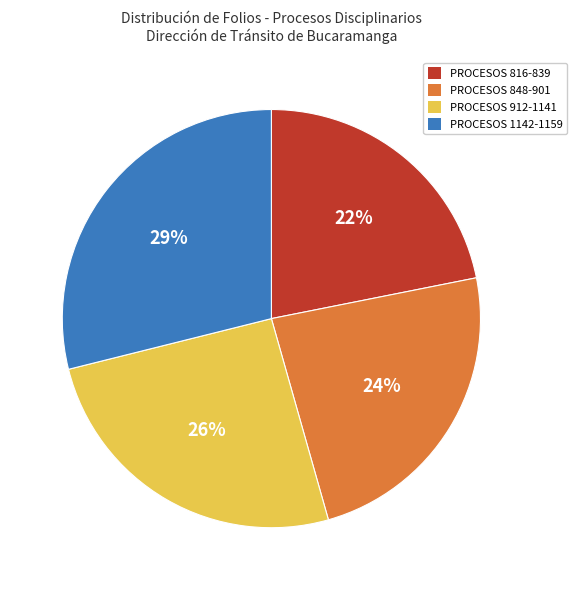

Is there a majority slice in this chart?

No